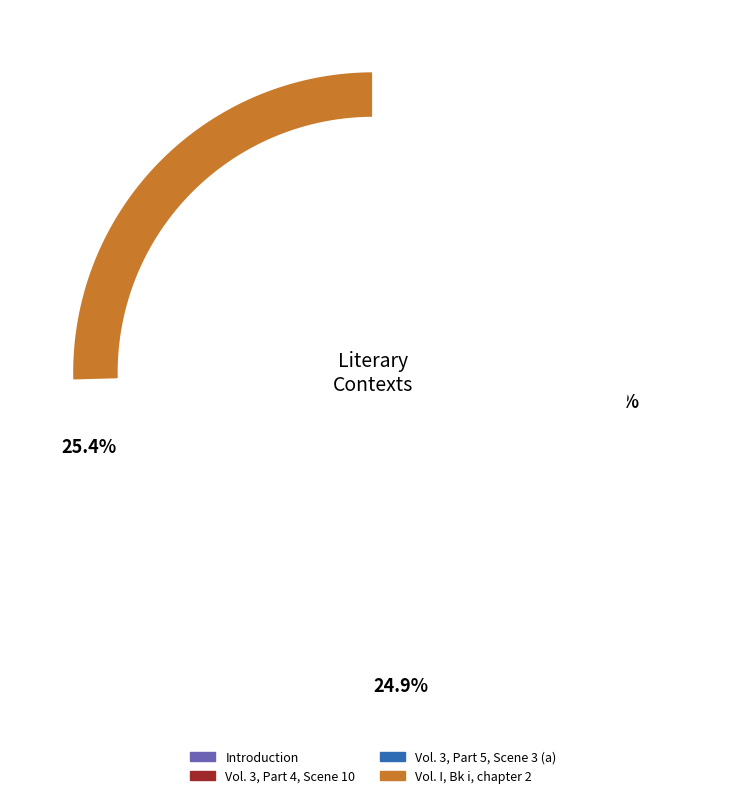

To the nearest percent, what is the average slice percentage?

25%